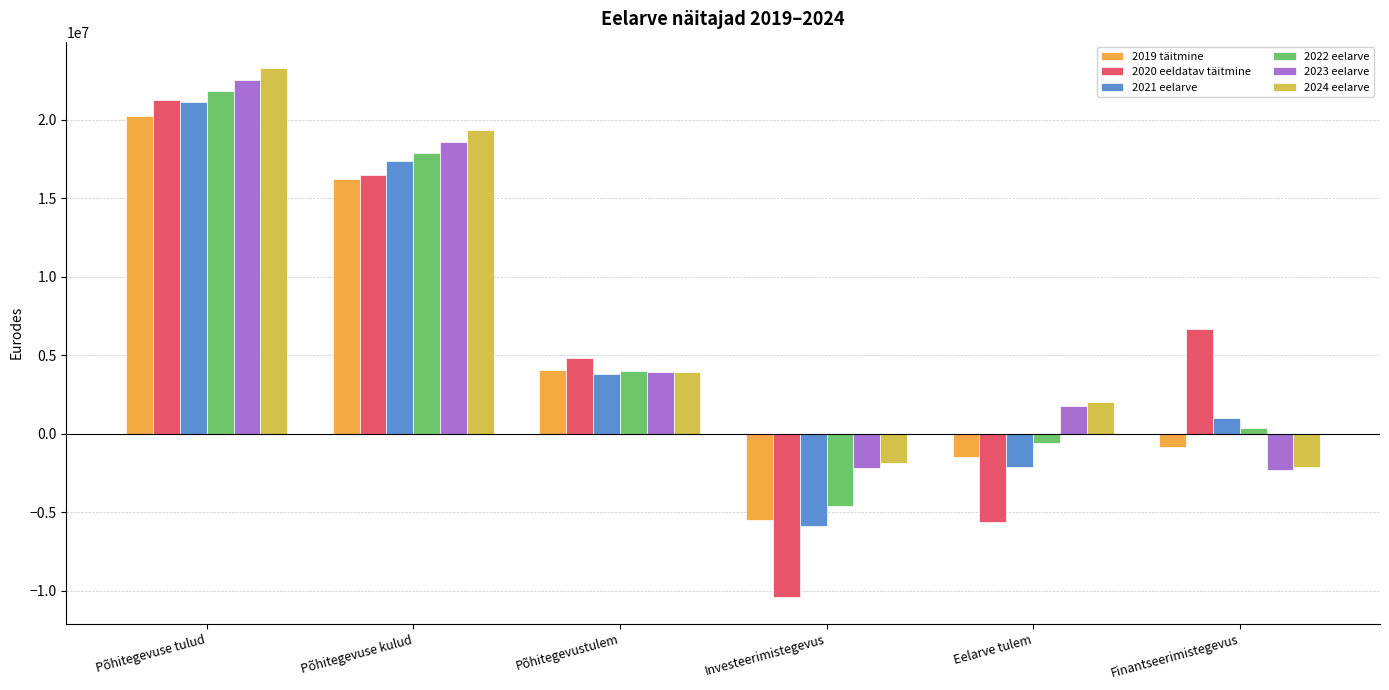

Which label corresponds to the smallest value in the chart?

Investeerimistegevus